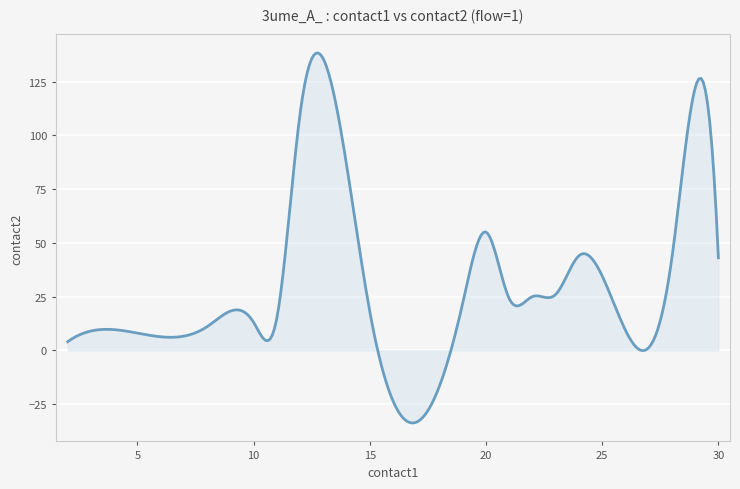

What is the difference between the maximum and minimum values?

172.1